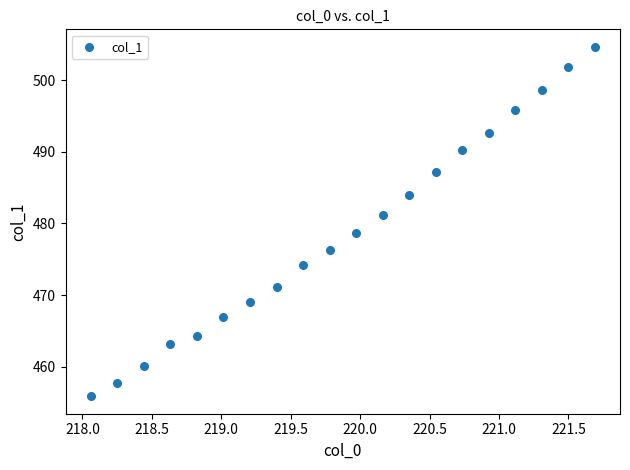

What is the range of Y values (max minus min)?

48.8